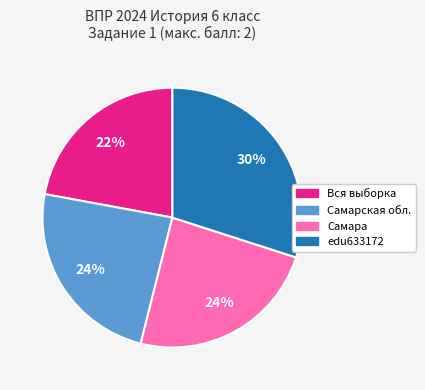

Is there a majority slice in this chart?

No